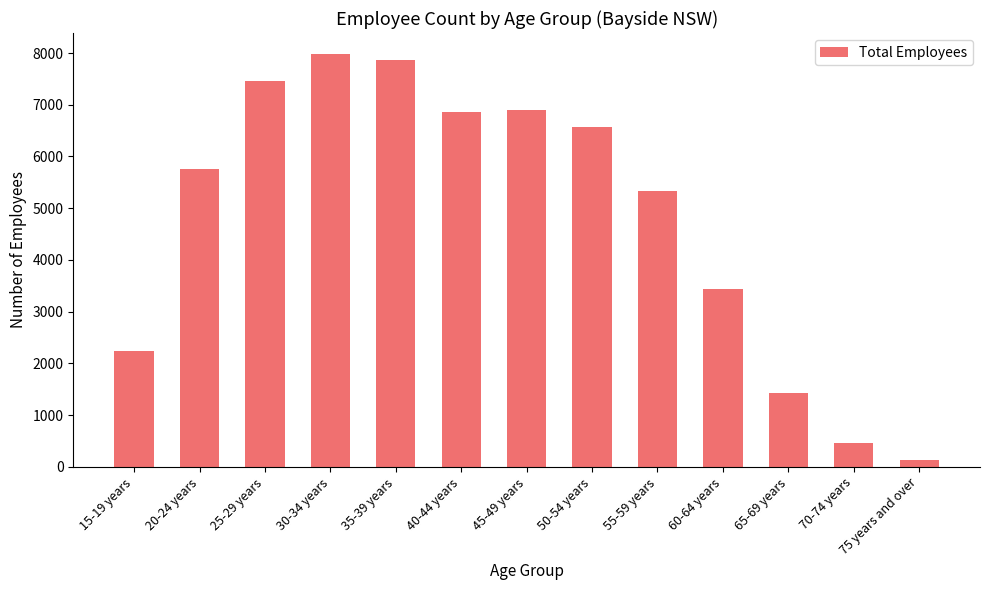

Reading left to right, transcribe all the data shown in this chart.

2236	5763	7463	7987	7871	6851	6902	6560	5324	3433	1419	454	129